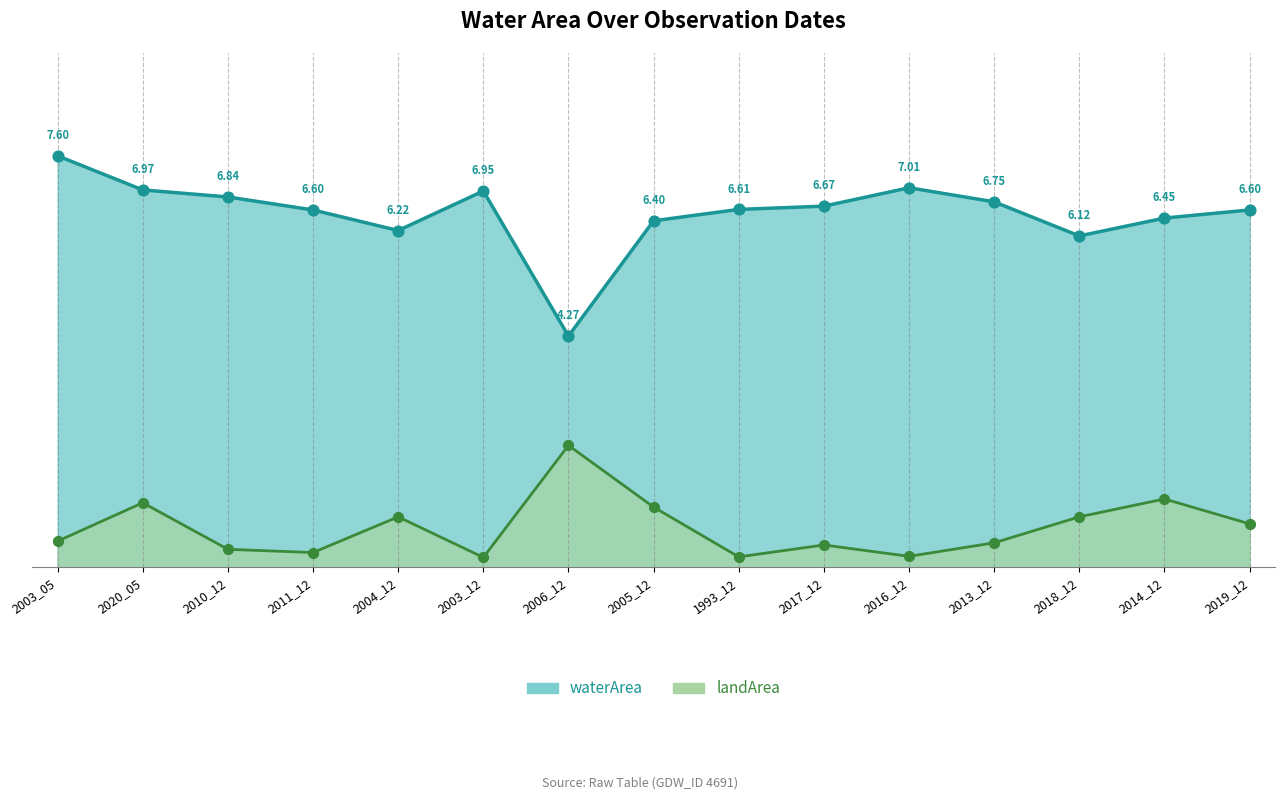

What is the total value across all series at 2014_12?

7.7